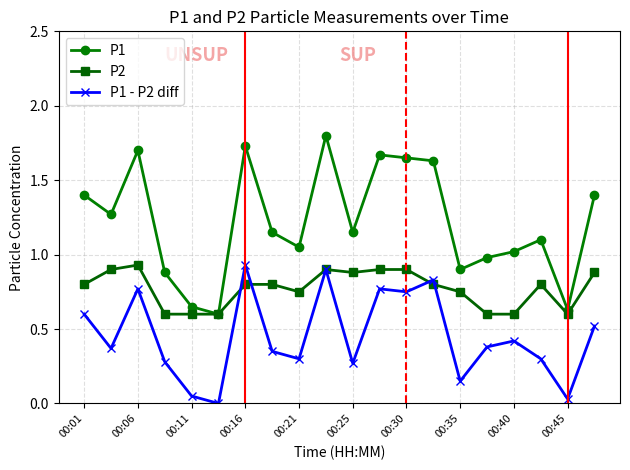

True or false: P1 - P2 diff has more than 2 interior local peaks.

True